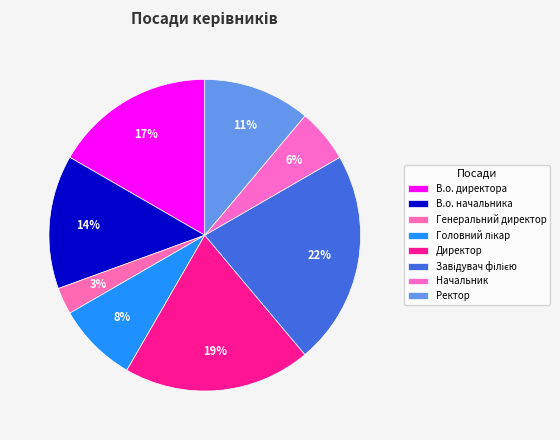

What is the smallest slice in the pie chart?

Генеральний директор